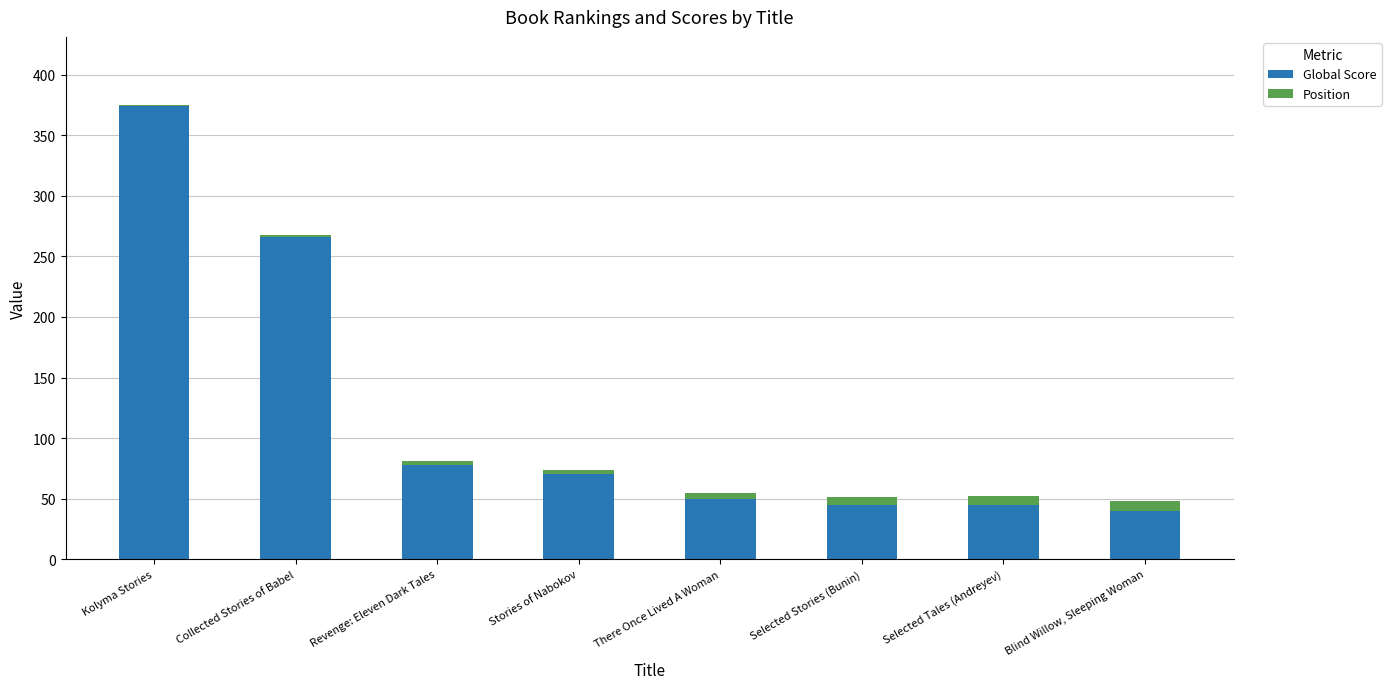

The value of Global Score at Blind Willow, Sleeping Woman is 40. True or false?

True